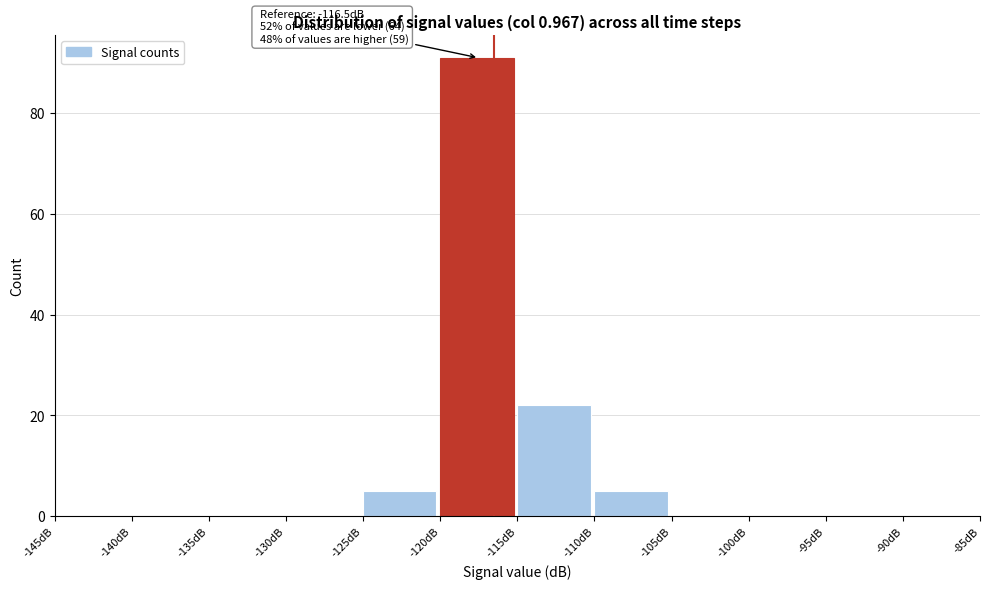

Over which range of the x-axis is the bar tallest?

-120 to -115